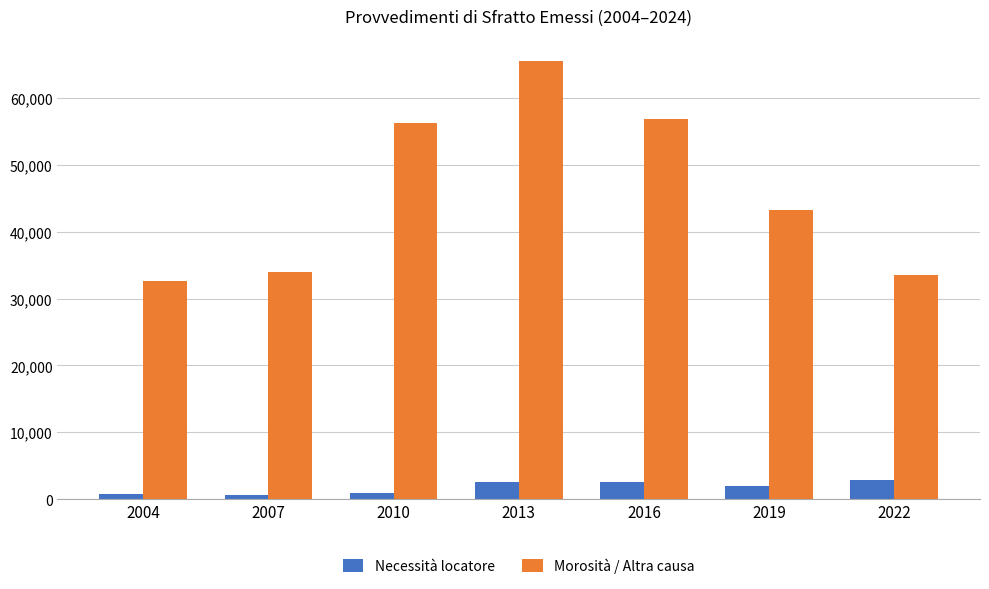

The Morosità / Altra causa series shows 8254 at 2007. True or false?

False